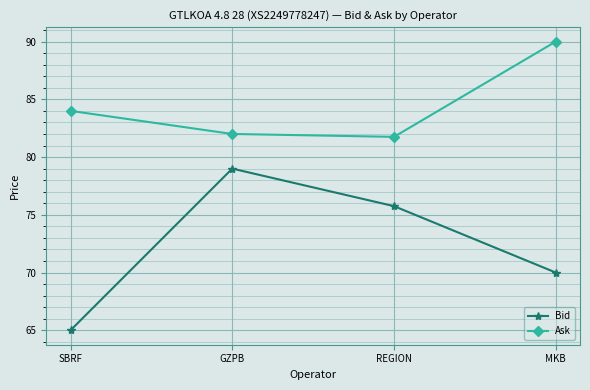

How many values in the Ask series are below 84?

2